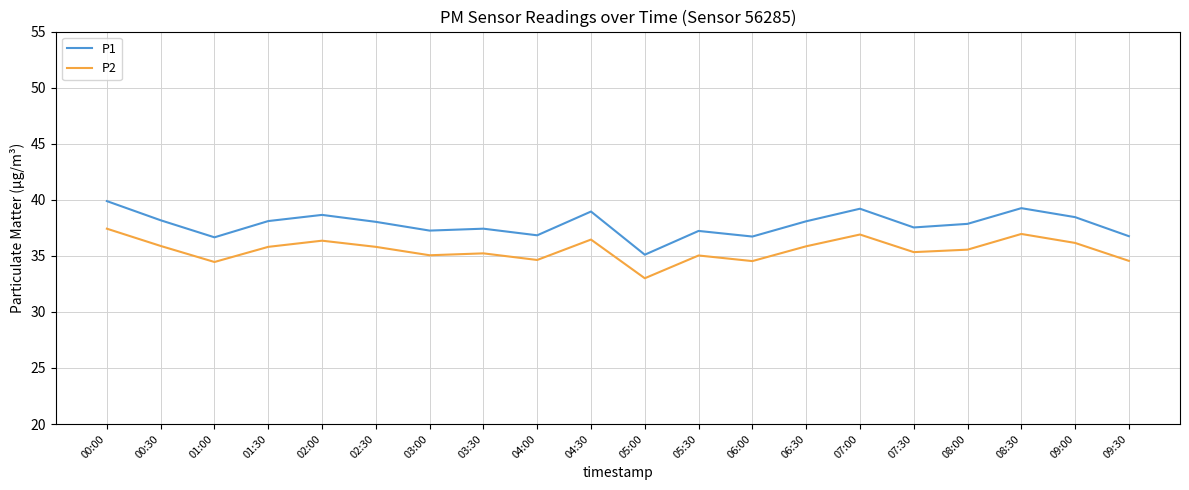

The value of P1 at 08:00 is 10.6. True or false?

False